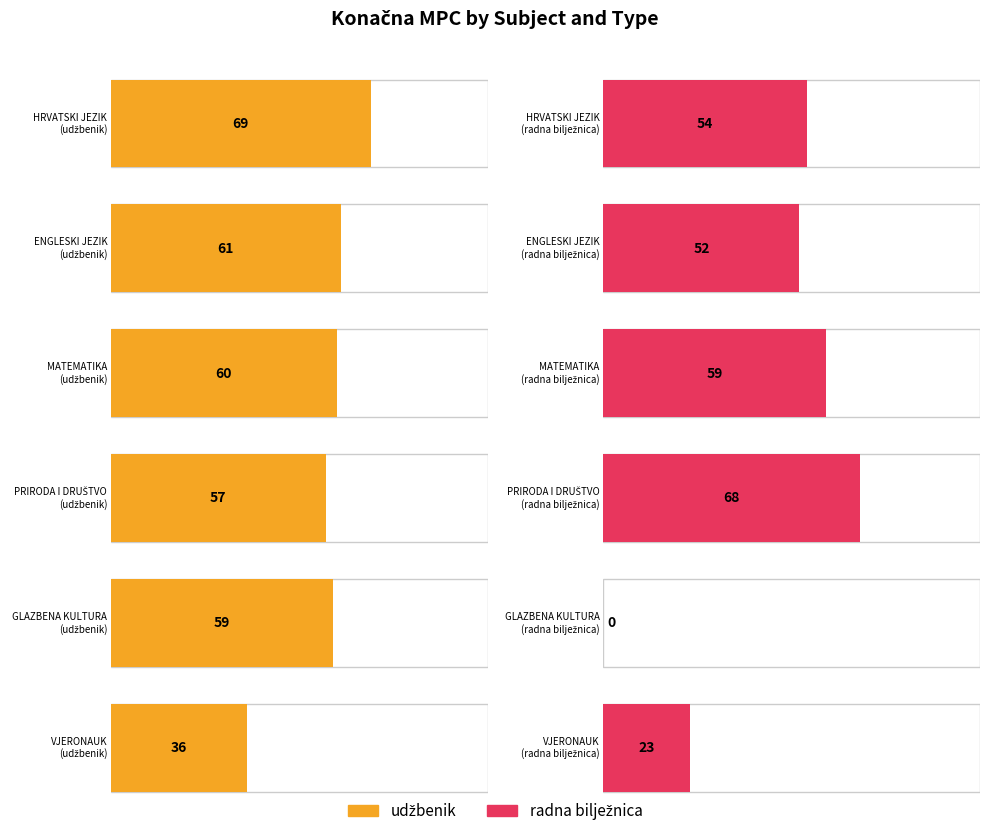

The value of udžbenik at VJERONAUK is 52. True or false?

False